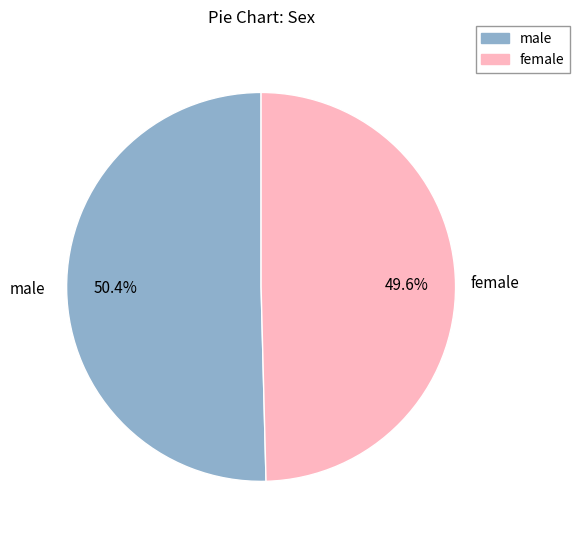

Approximately how many times larger is the value at male compared to female?

1.0